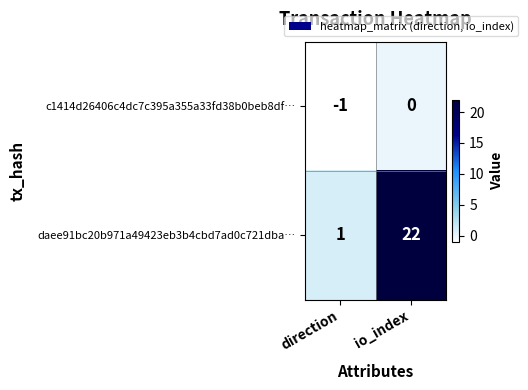

True or false: daee91bc20b971a49423eb3b4cbd7ad0c721dba… has a value of 2 at direction.

False